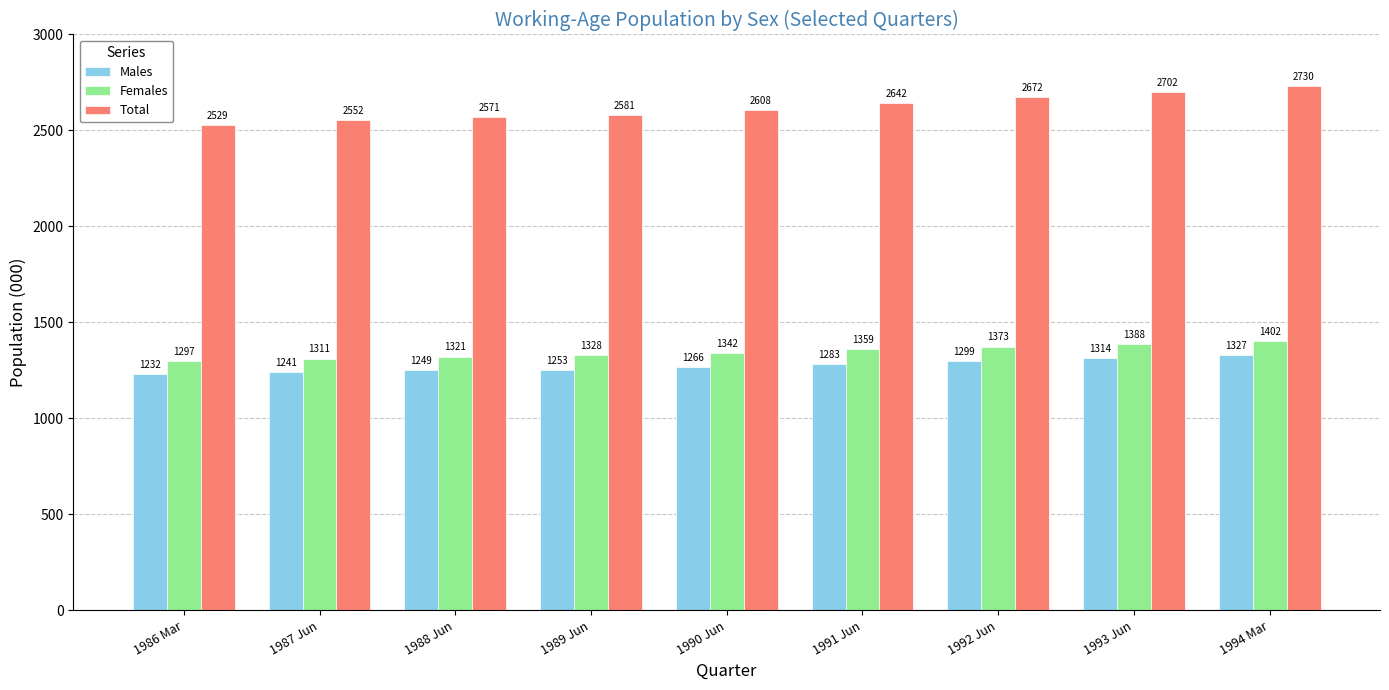

What are all the series names shown in the legend?

Males, Females, Total